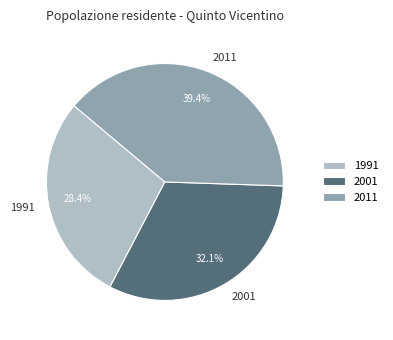

How many slices are in this pie chart?

3